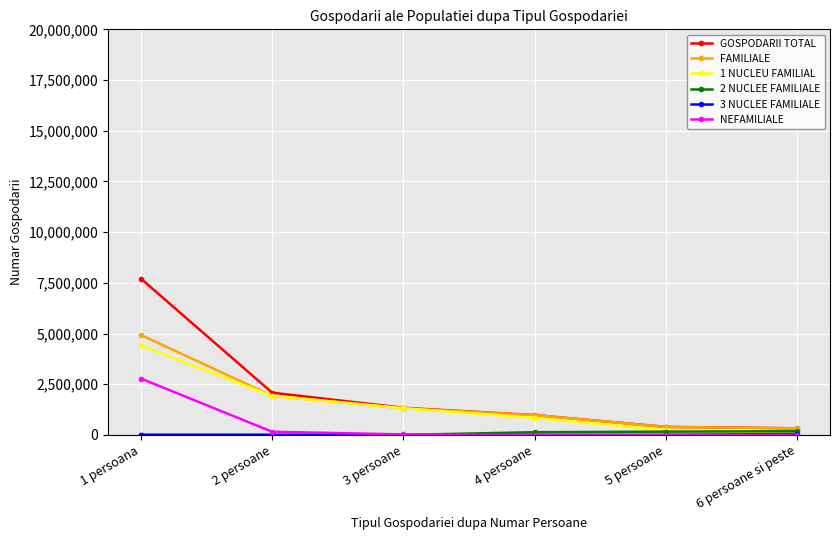

At which label does GOSPODARII TOTAL reach its peak?

1 persoana